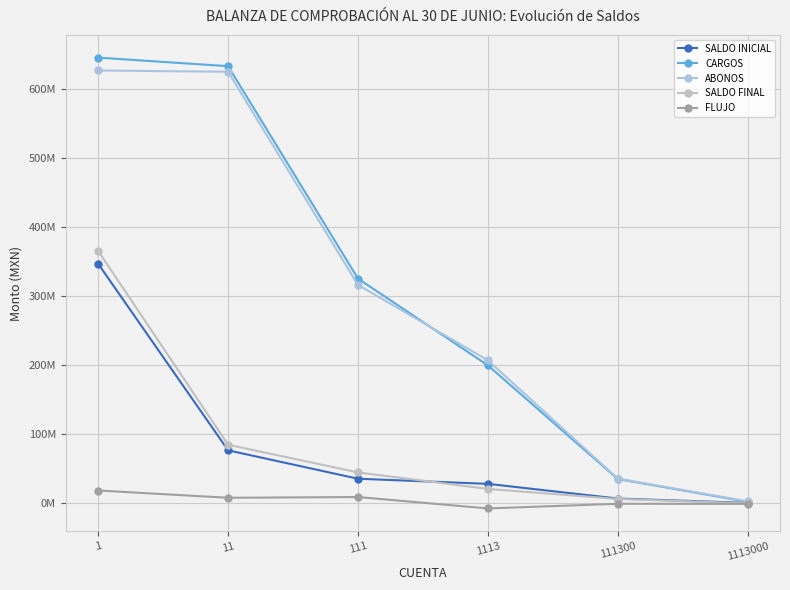

Is it true that FLUJO equals -4951329.8 at 1113?

False